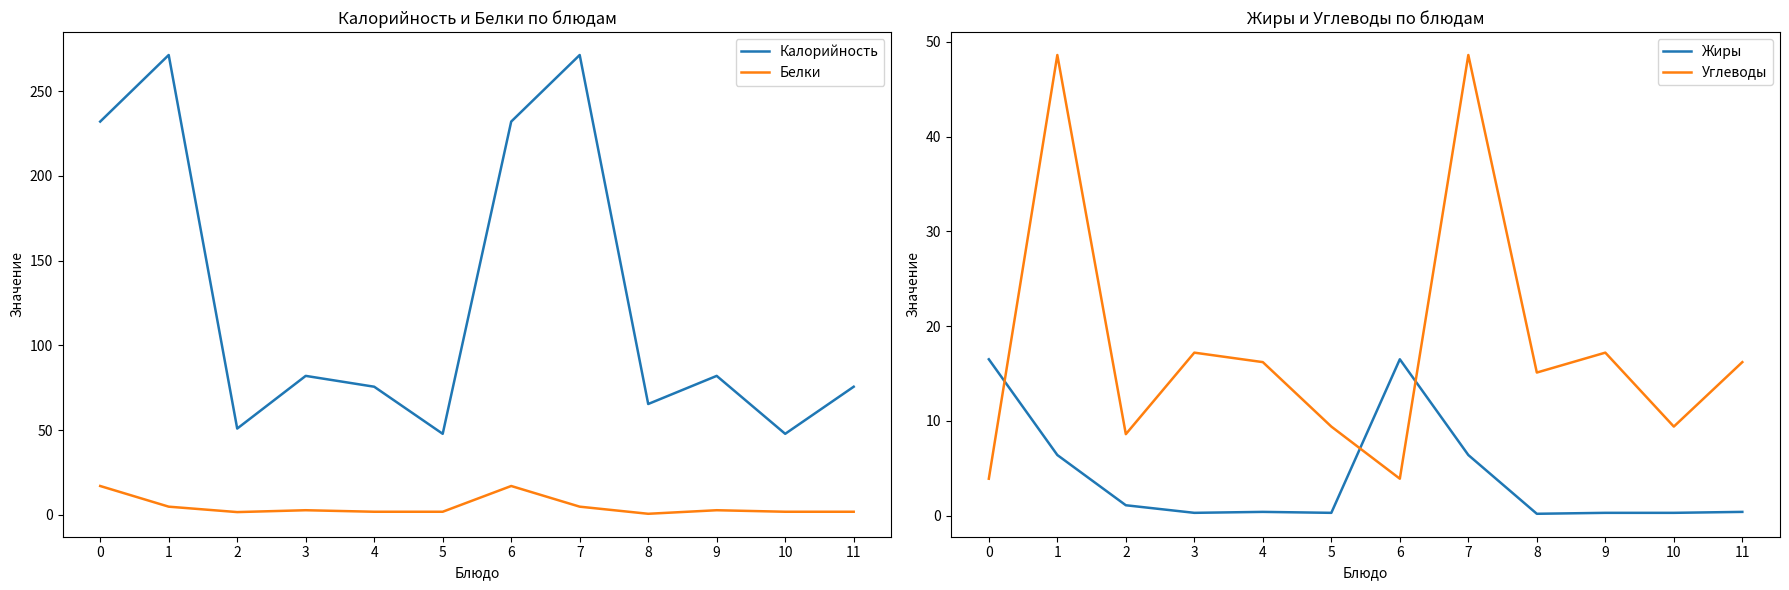

Which series has the largest range (max minus min)?

Калорийность